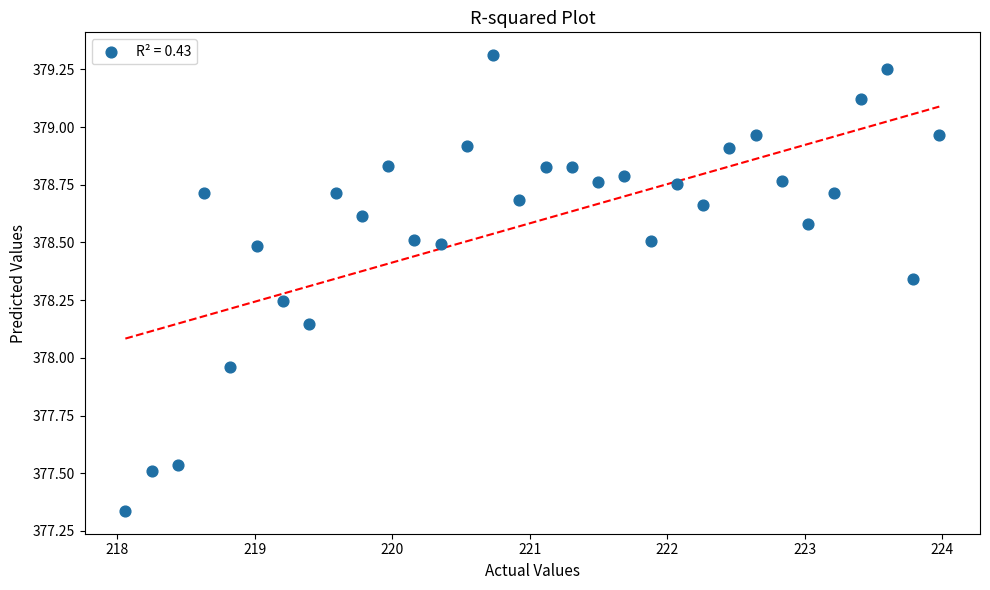

What is the range of X values (max minus min)?

5.9